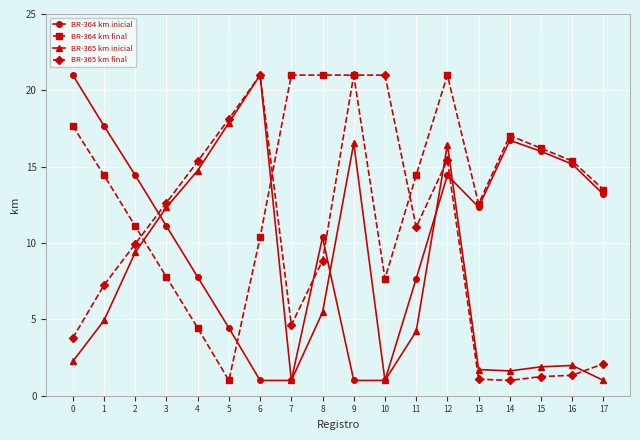

At which category does BR-364 km final reach its first local valley?

5